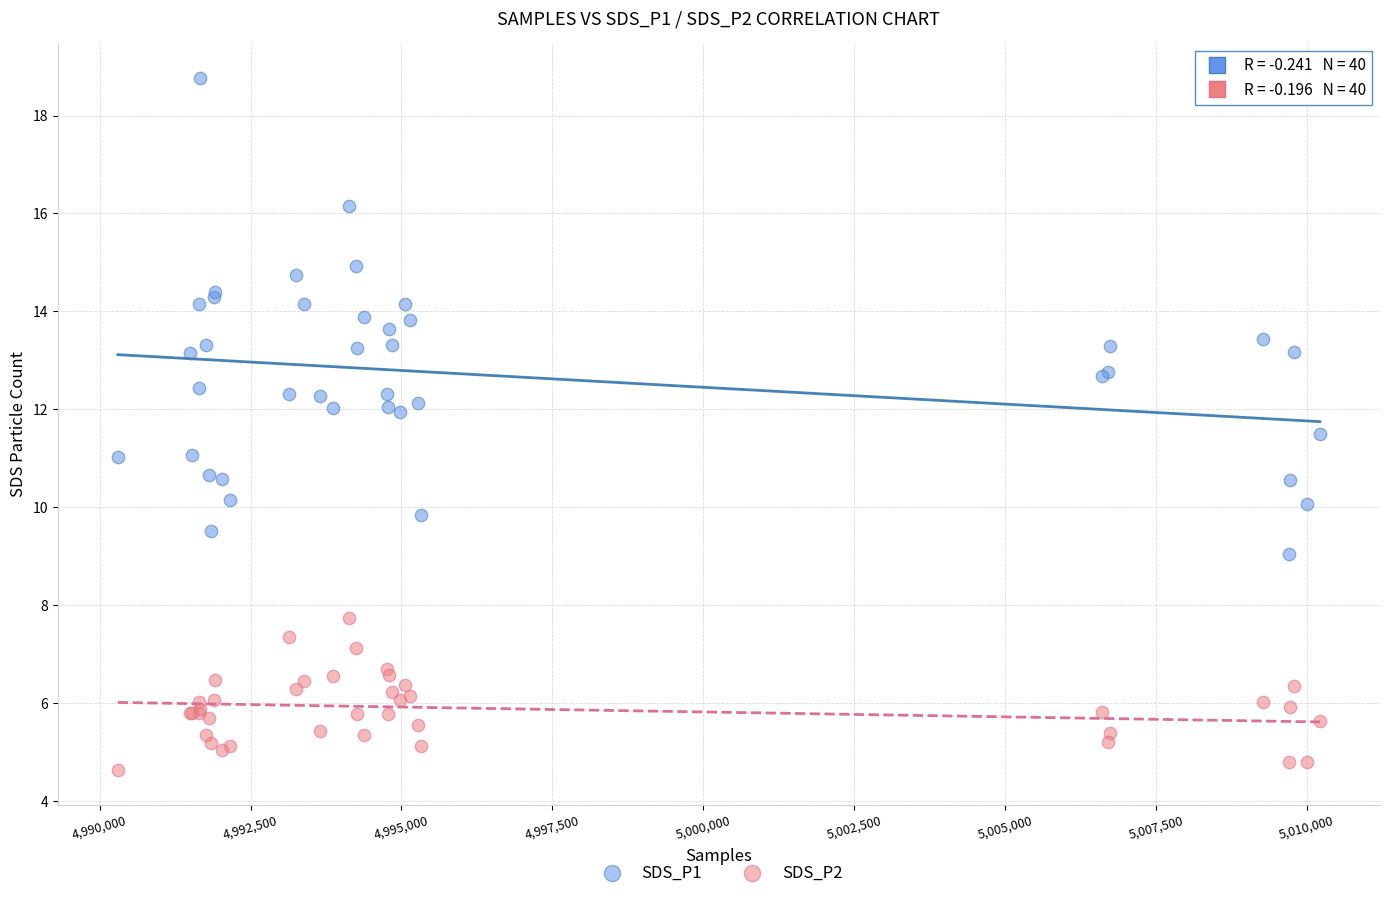

Which series reaches the maximum Y coordinate?

SDS_P1